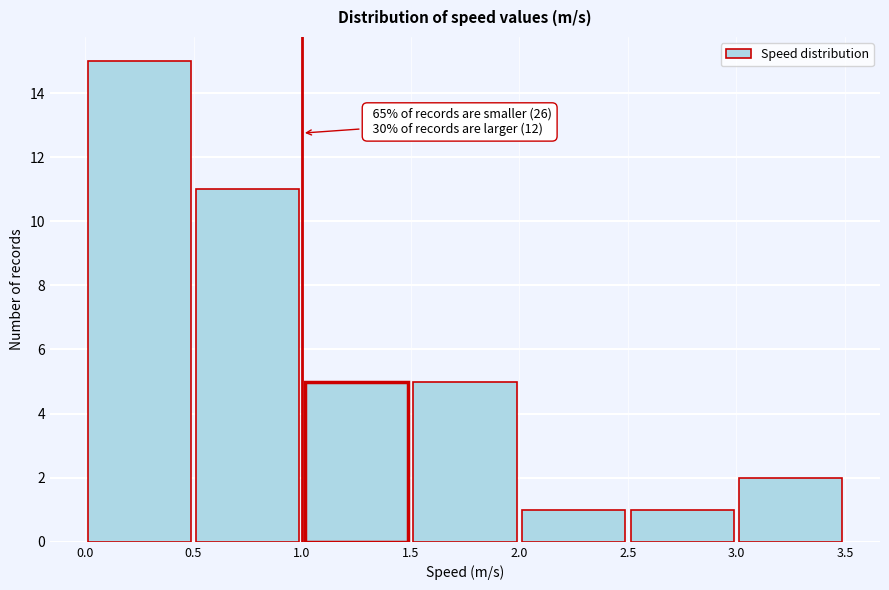

Which range on the x-axis has the tallest bar?

0.0 to 0.5